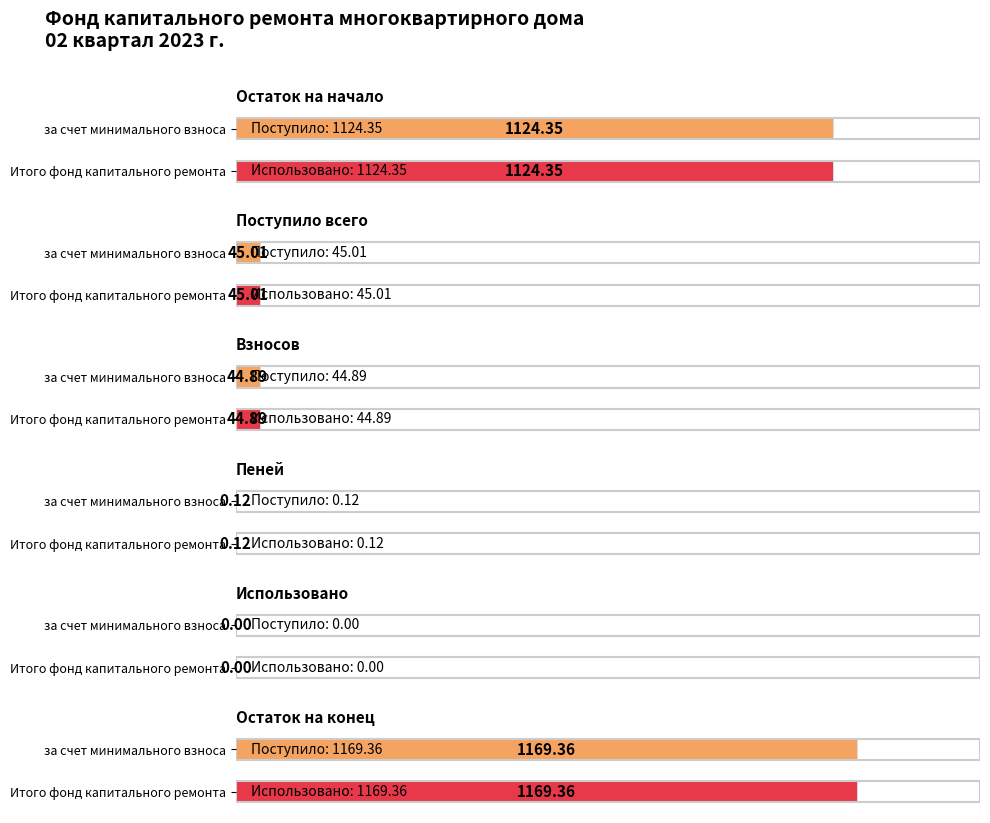

How many values in Итого фонд капитального ремонта are above zero?

5